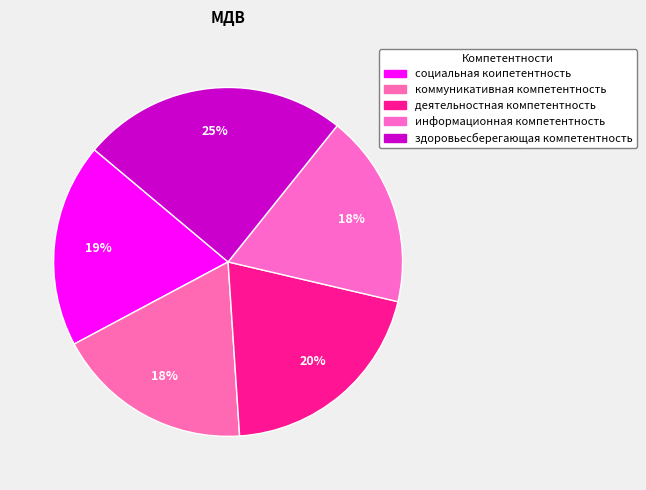

What percentage is the здоровьесберегающая компетентность slice, to the nearest percent?

25%